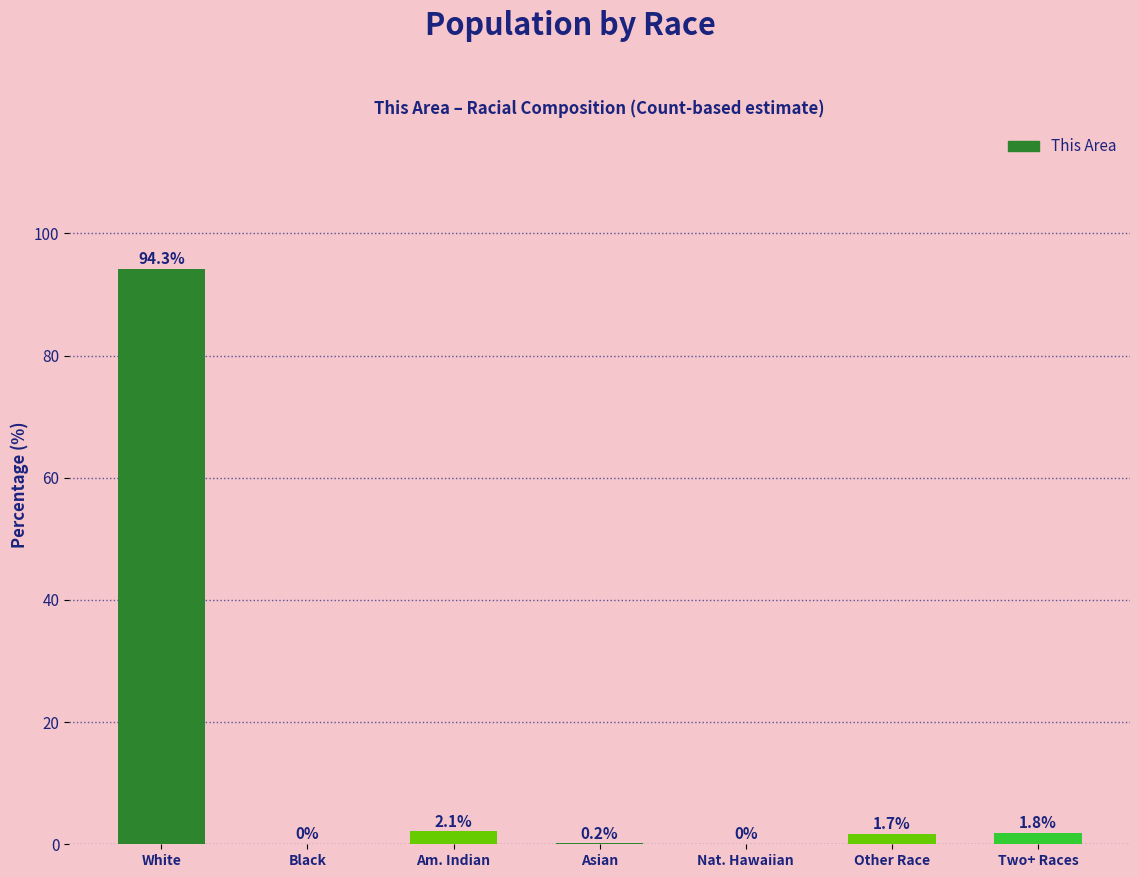

How many series are shown in this chart?

1